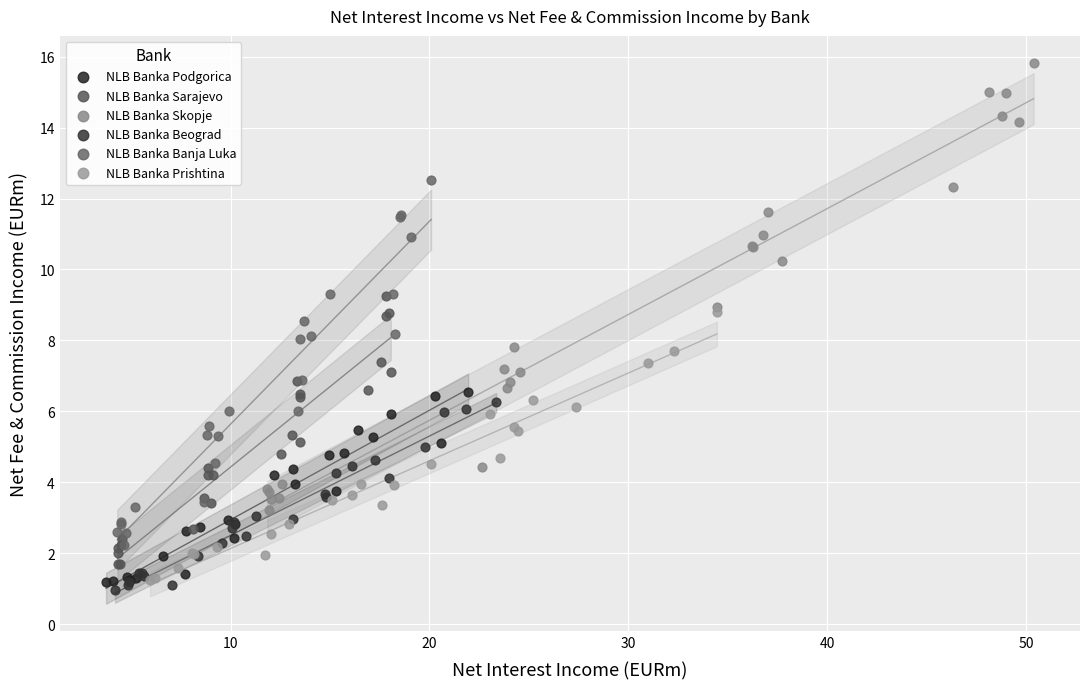

Which series contains the highest Y value?

NLB Banka Skopje